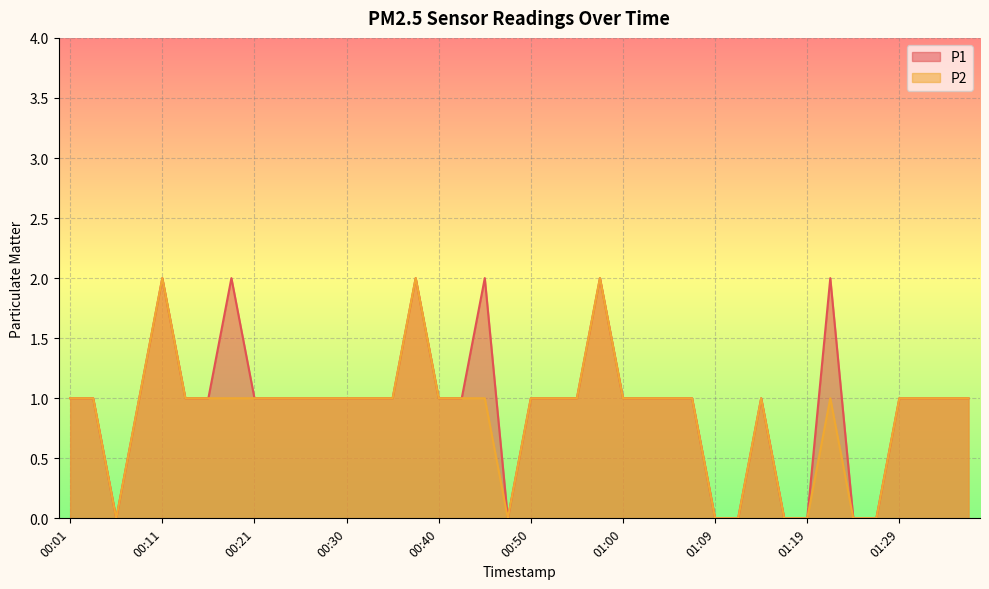

How many lines are shown in the chart?

2